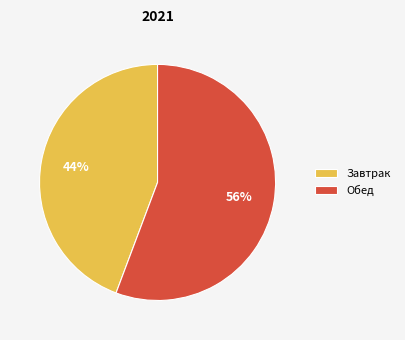

Combined, do Обед and Завтрак account for over 50%?

Yes